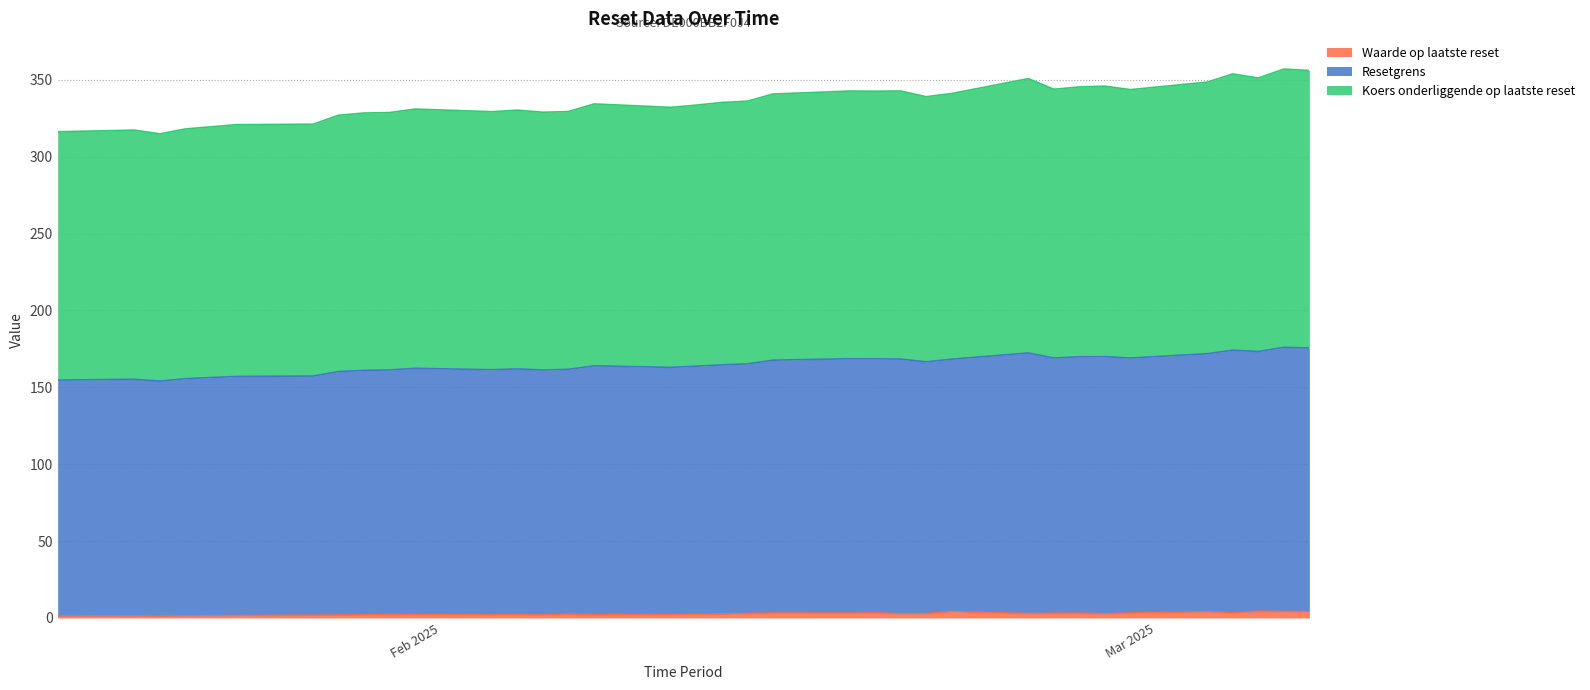

Between 2025-02-27 and 2025-02-11, which is larger?

2025-02-27